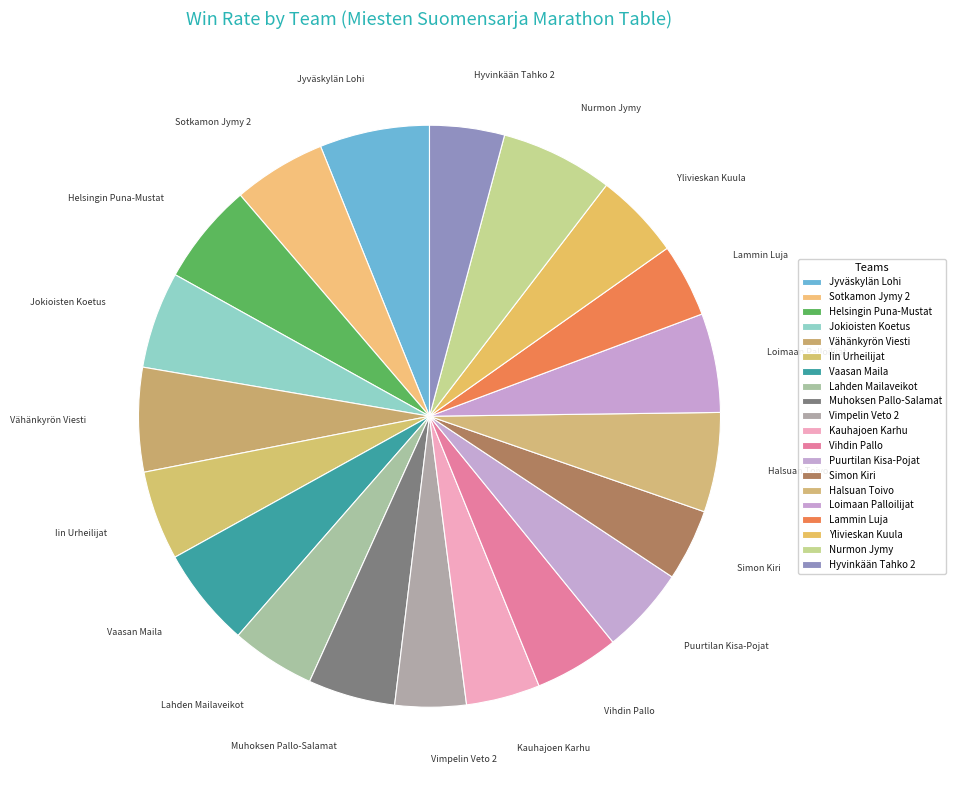

Combined, do Puurtilan Kisa-Pojat and Simon Kiri account for over 50%?

No